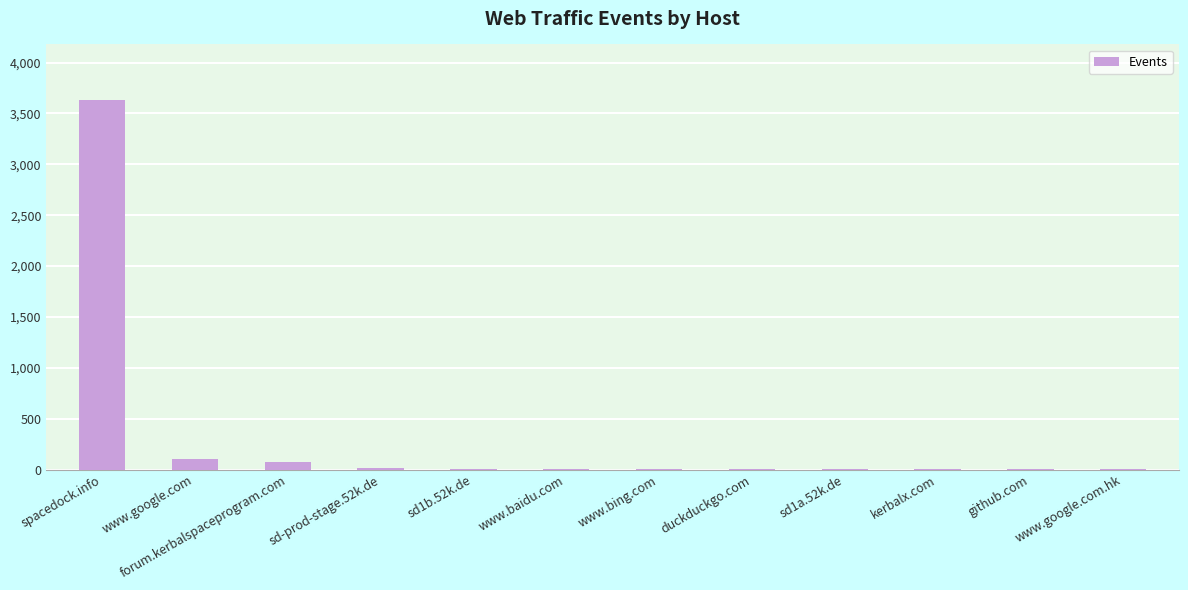

How many distinct data groups are displayed?

1